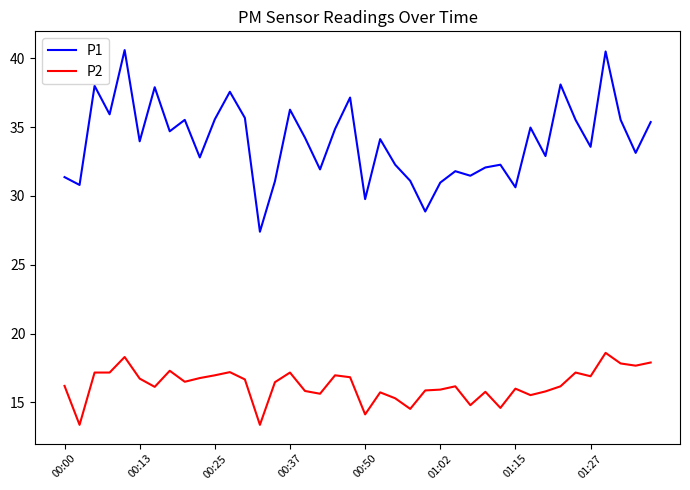

What is the greatest value displayed?

40.6